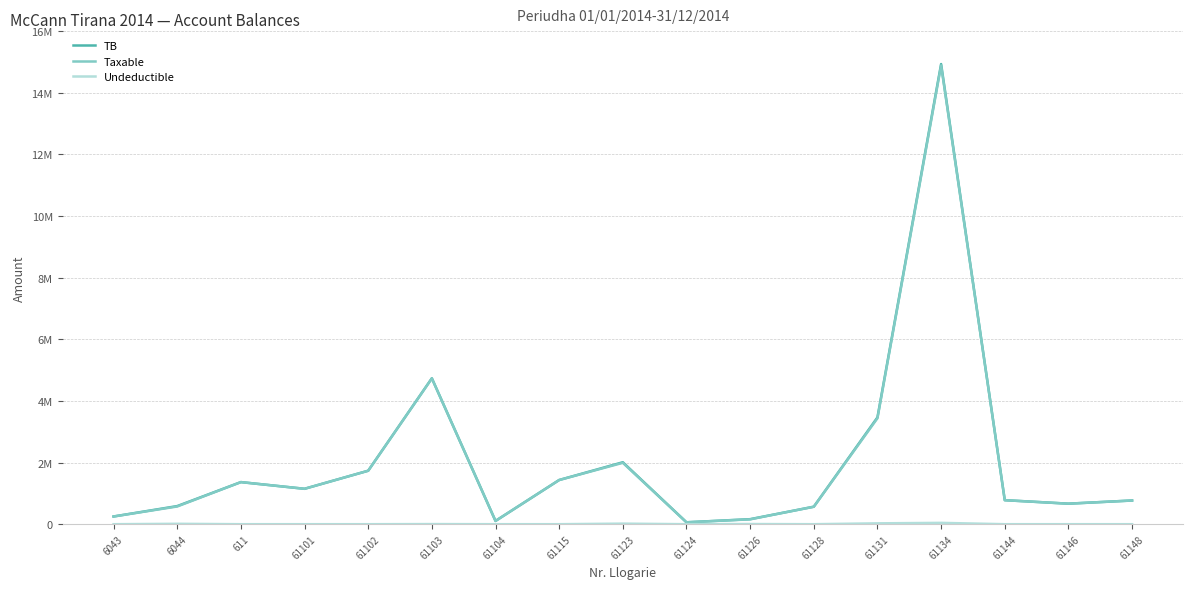

Rank the series at 61103 from highest to lowest value.

TB, Taxable, Undeductible